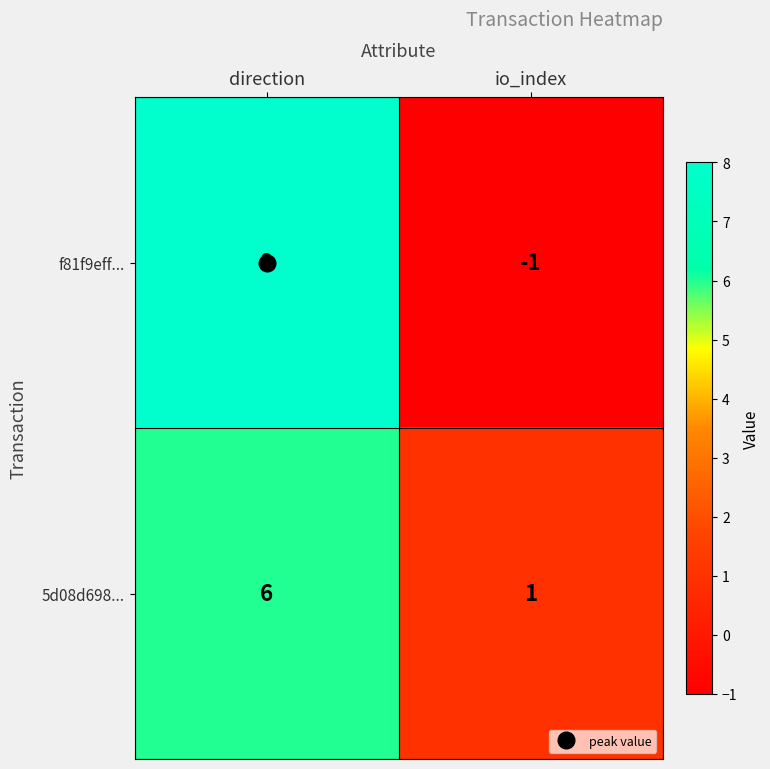

Where is f81f9eff... nearest to the value 3?

io_index